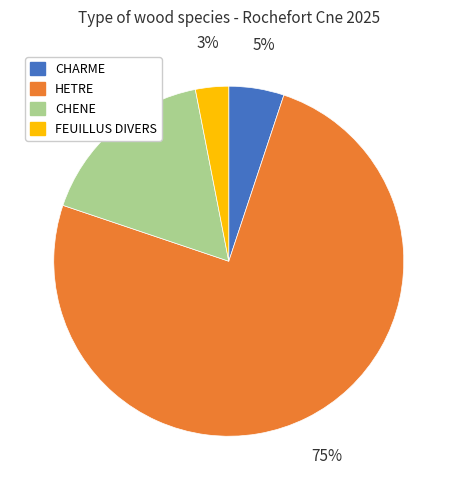

True or false: CHARME accounts for 5% of the total.

True